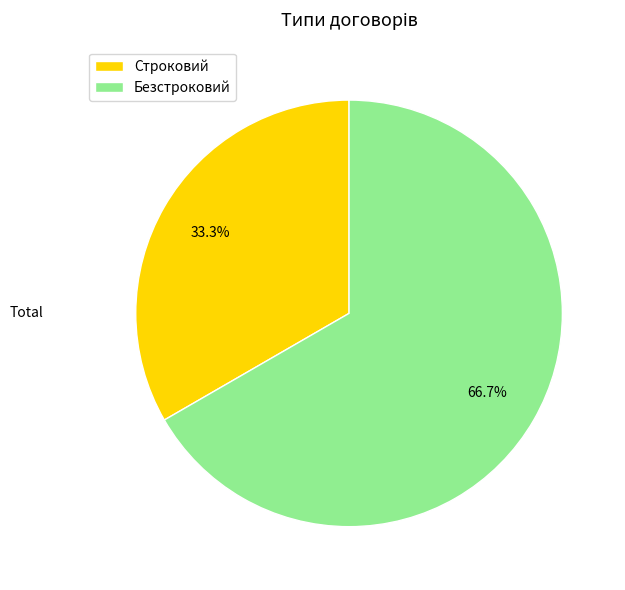

What is the largest slice in the pie chart?

Безстроковий